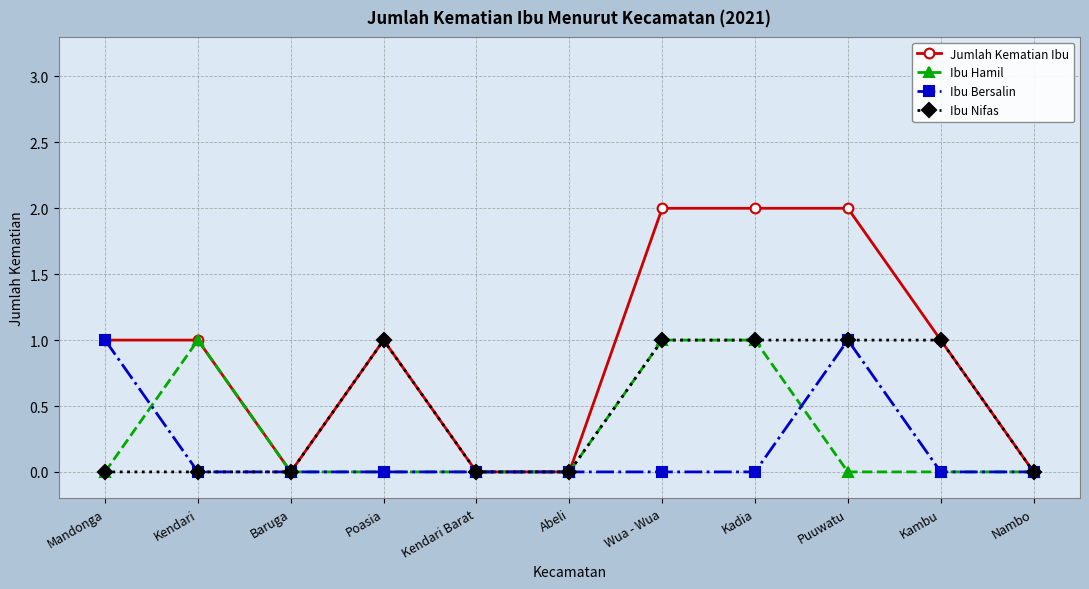

How many categories are shown in the chart?

11